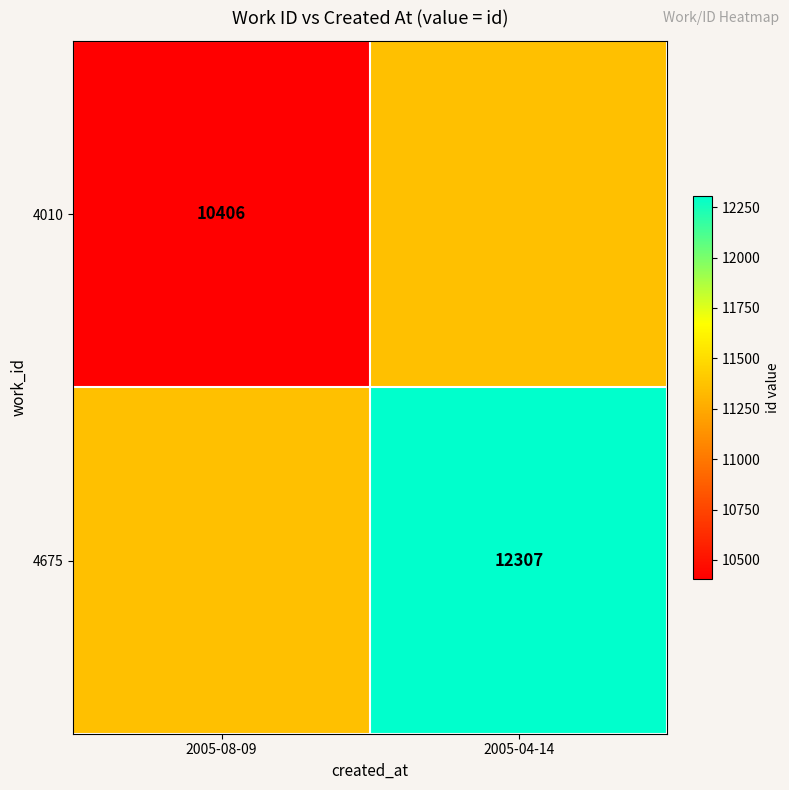

What is the smallest value displayed?

10406.0